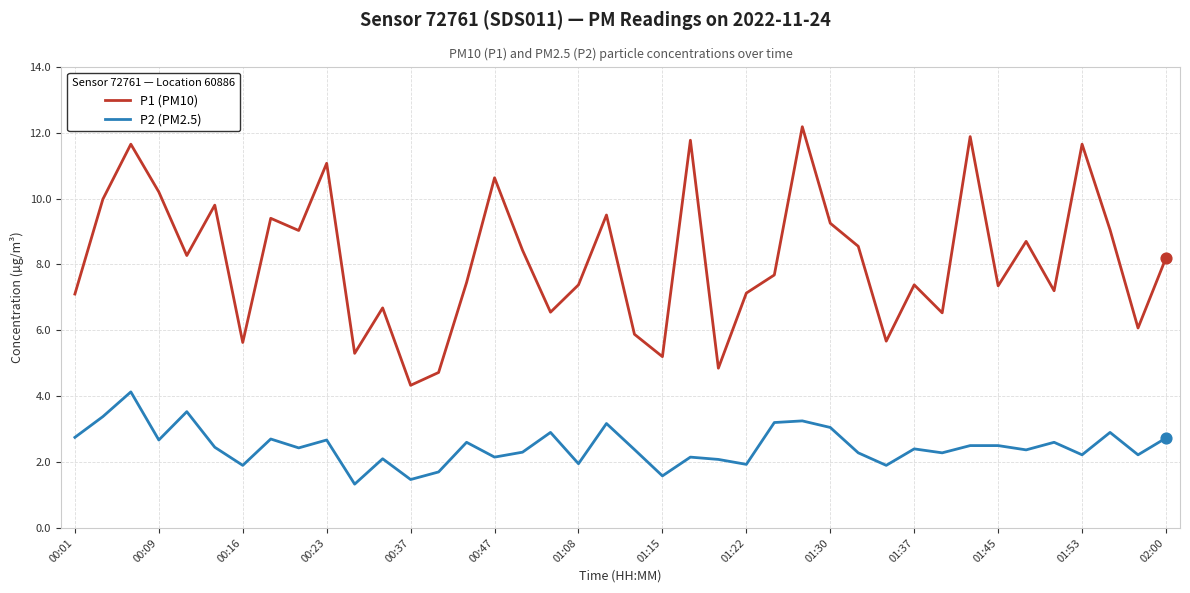

At how many categories does at least one series exceed 3?

40